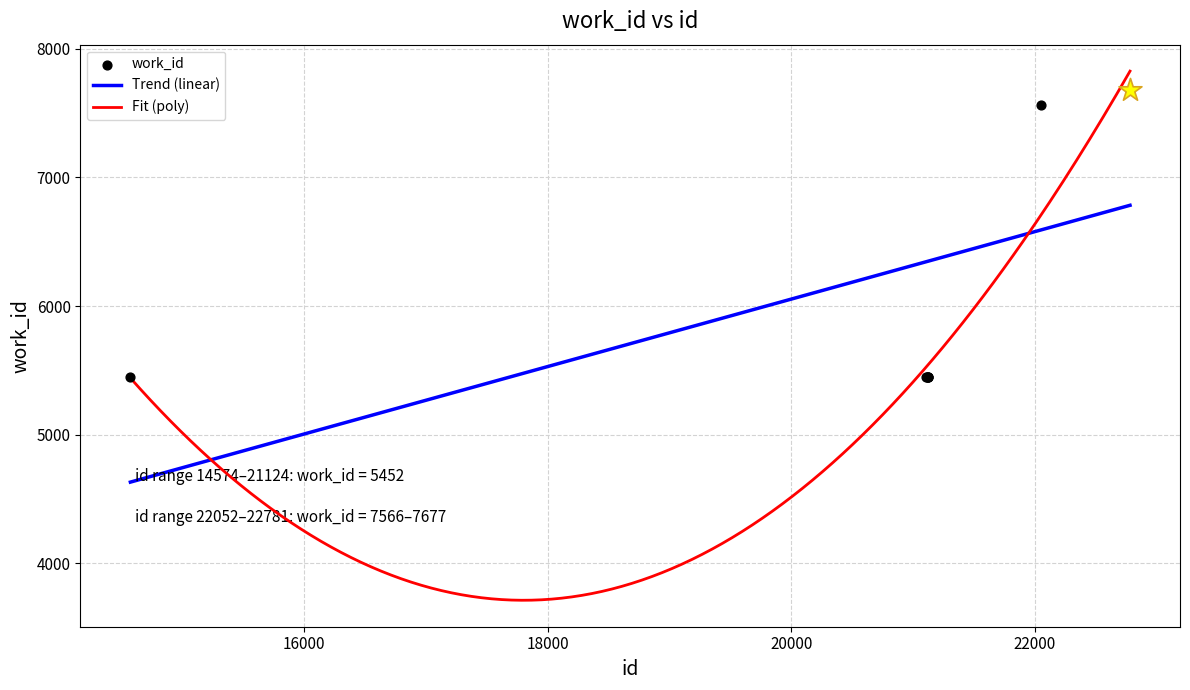

Which has a higher value, 22780 or 21123?

22780